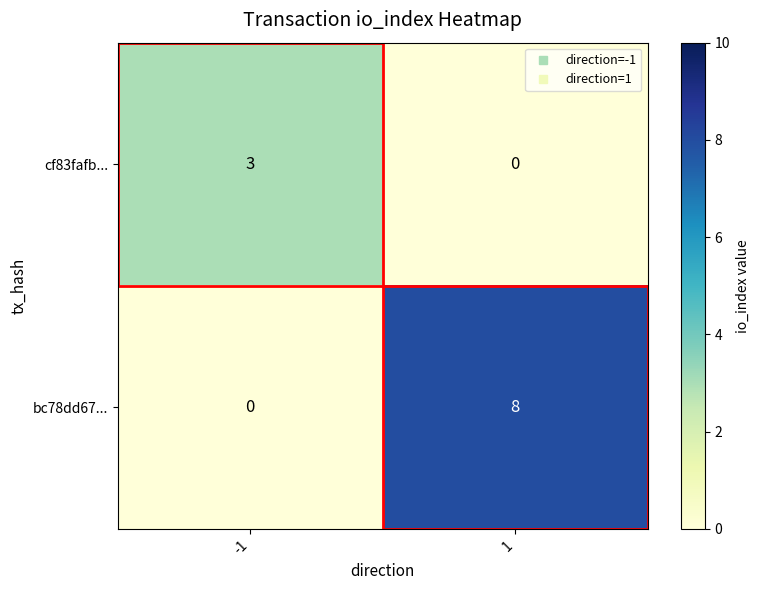

The value of cf83fafb... at -1 is 4. True or false?

False